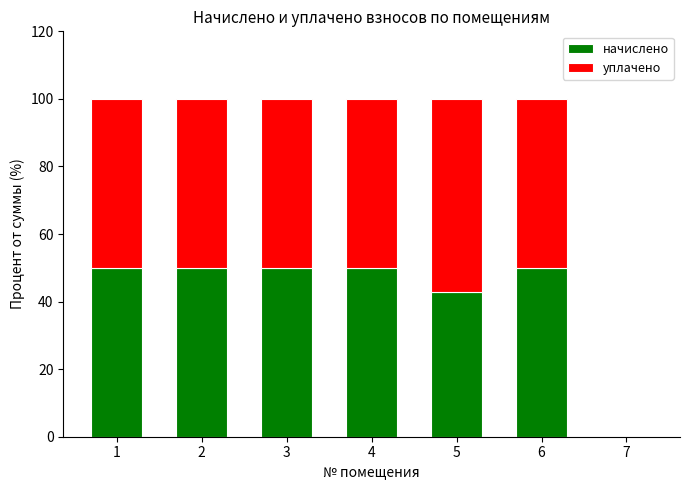

What value does the начислено series have at 3?

50.0